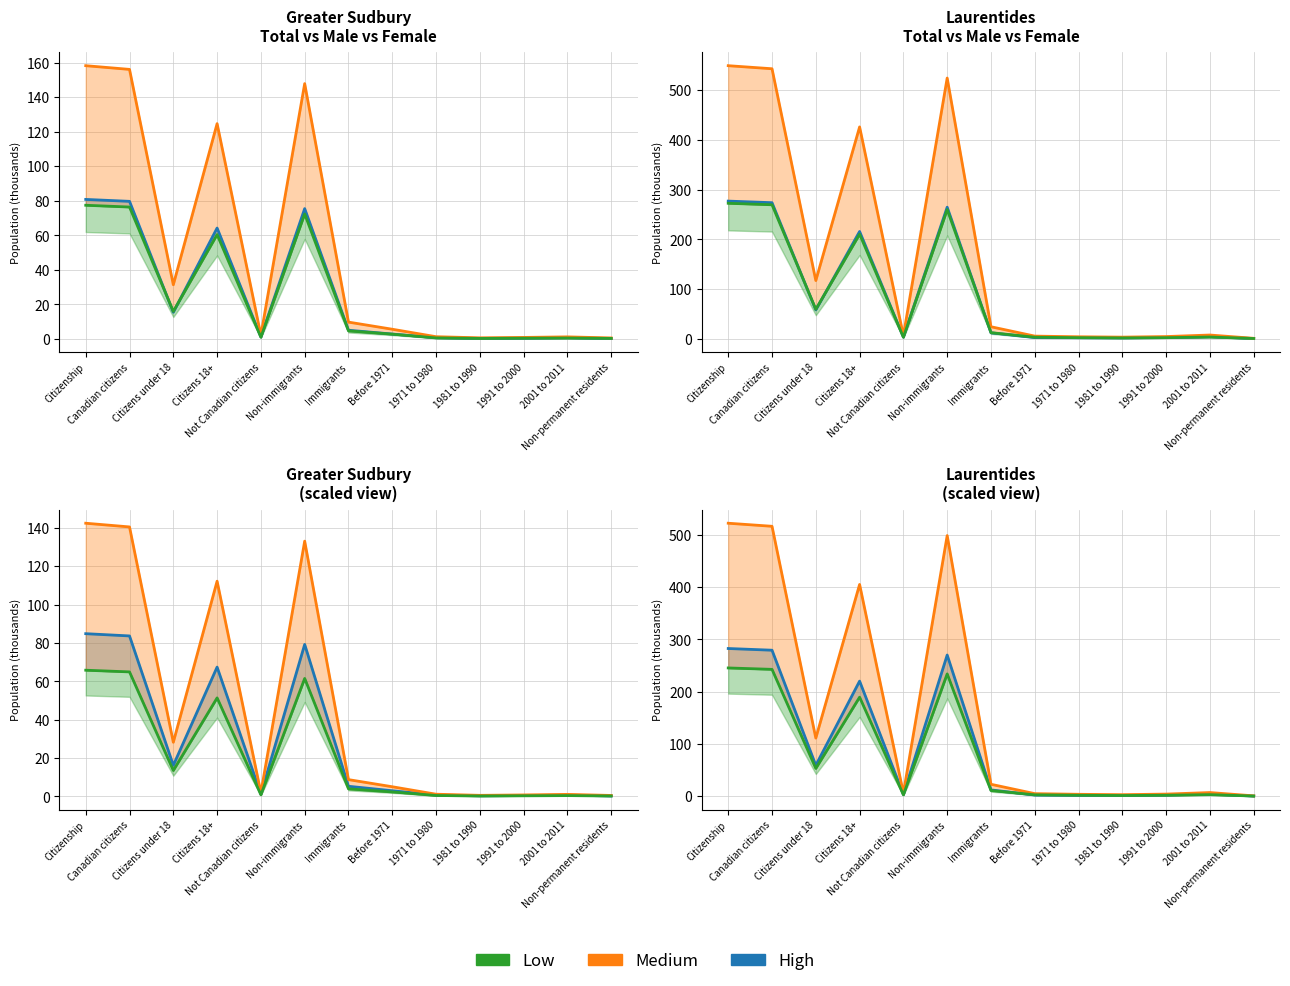

What is the total value across all series at 2001 to 2011?

14.2